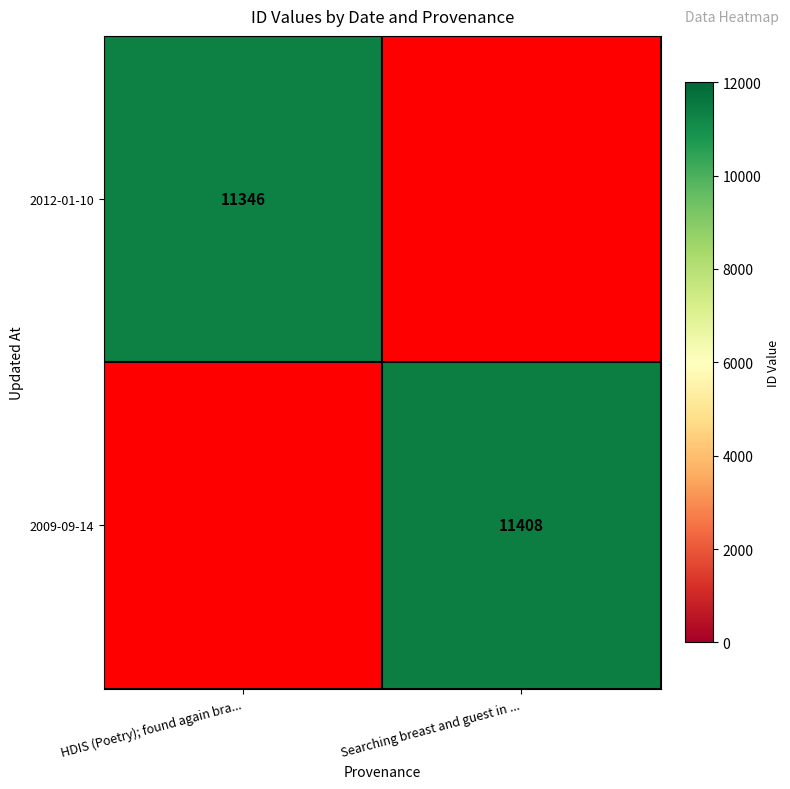

Which has a higher value, Searching breast and guest in ... or HDIS (Poetry); found again bra...?

HDIS (Poetry); found again bra...